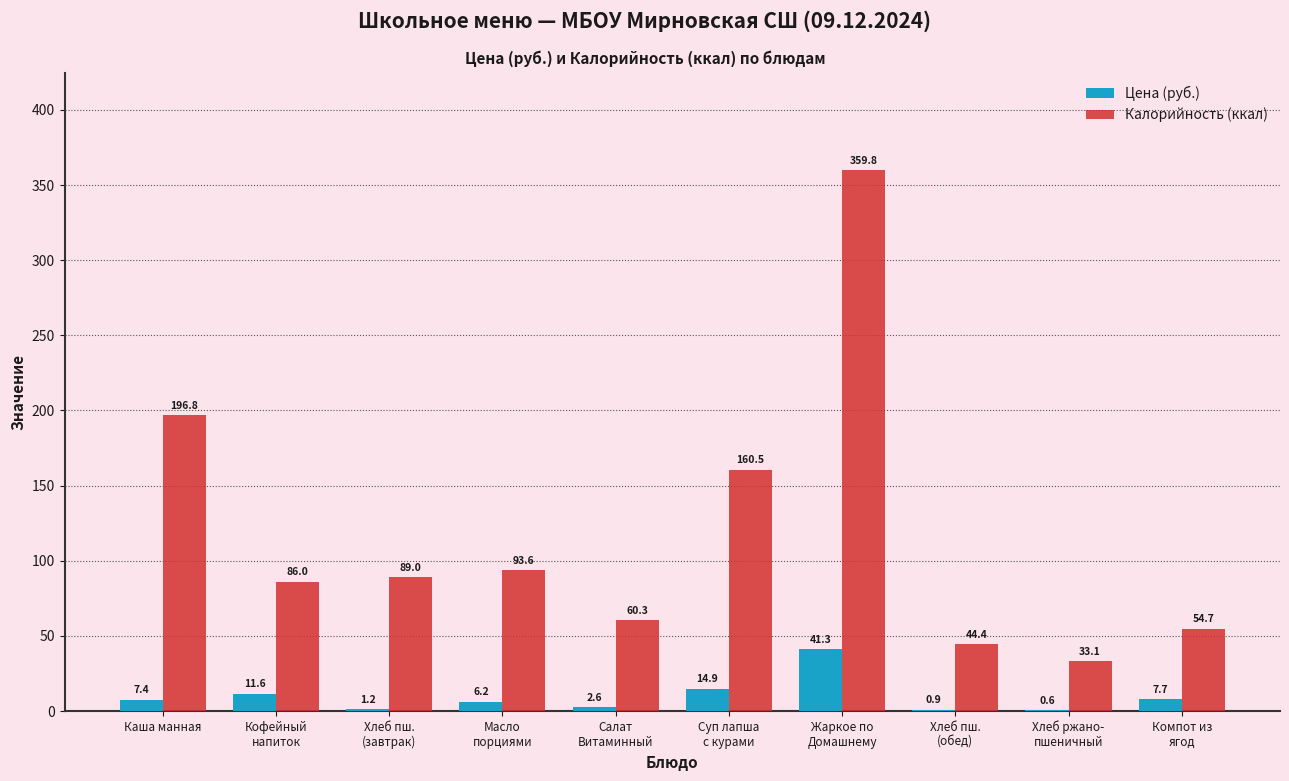

Which category has the highest value in the Калорийность (ккал) series?

Жаркое по
Домашнему